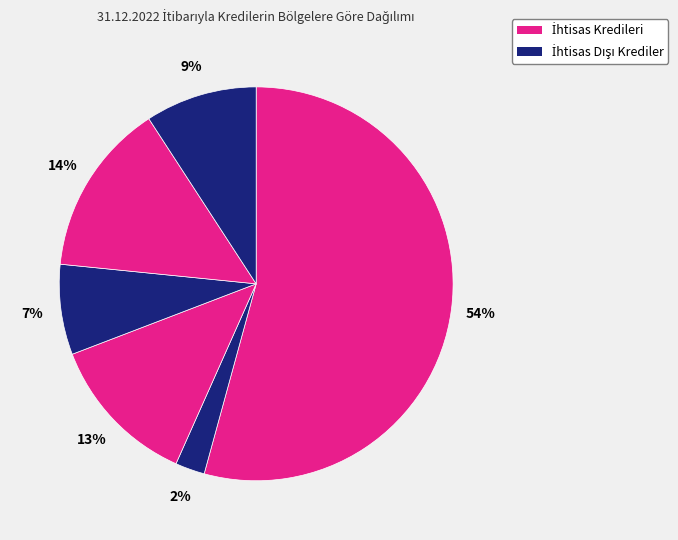

Count the number of slices in the pie.

6